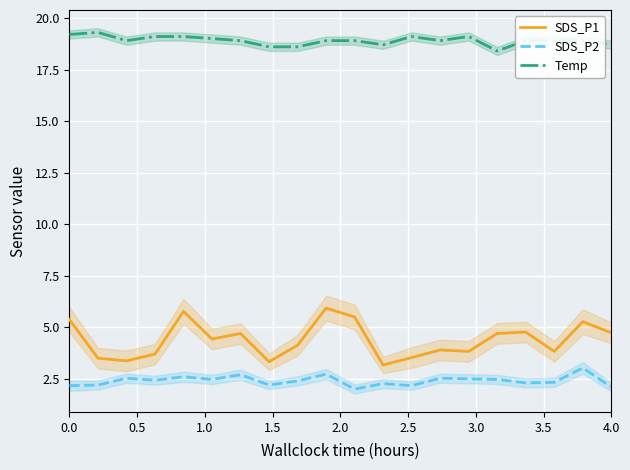

True or false: Temp and SDS_P1 cross at least once.

False